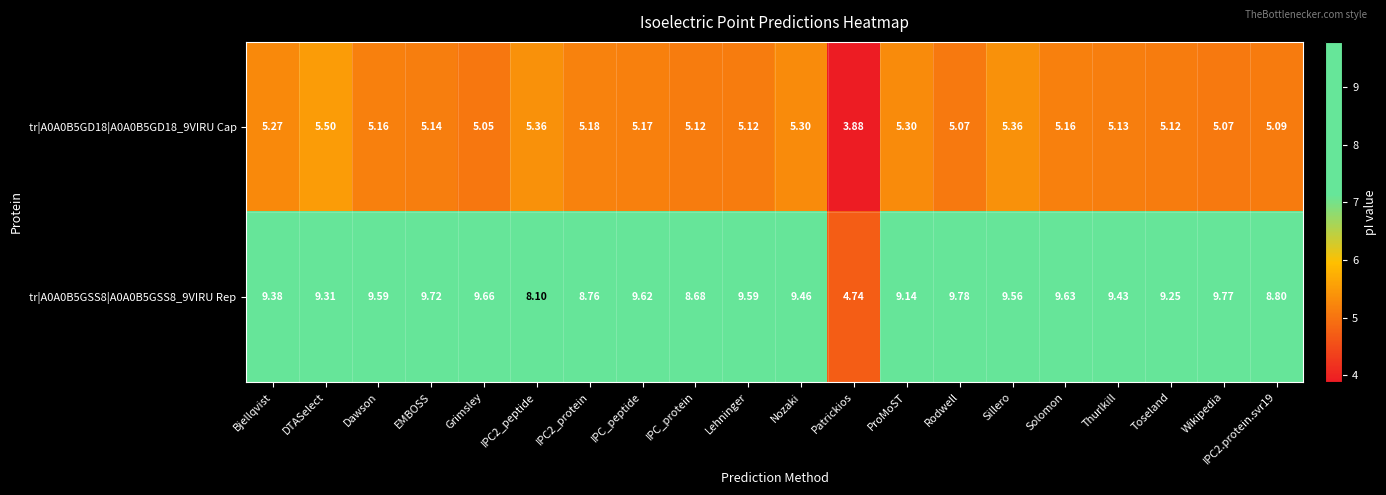

Where is tr|A0A0B5GD18|A0A0B5GD18_9VIRU Cap nearest to the value 4?

Patrickios